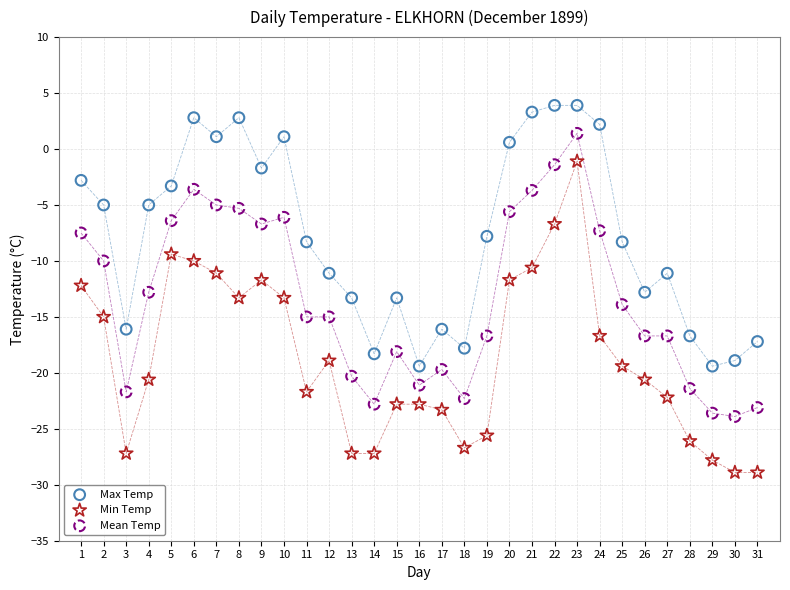

Which series reaches the minimum Y coordinate?

Min Temp